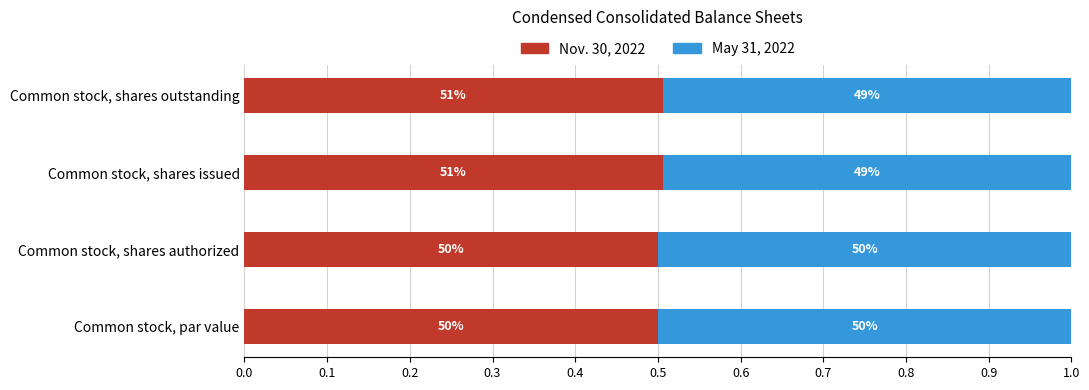

What is the maximum value for Nov. 30, 2022?

0.5